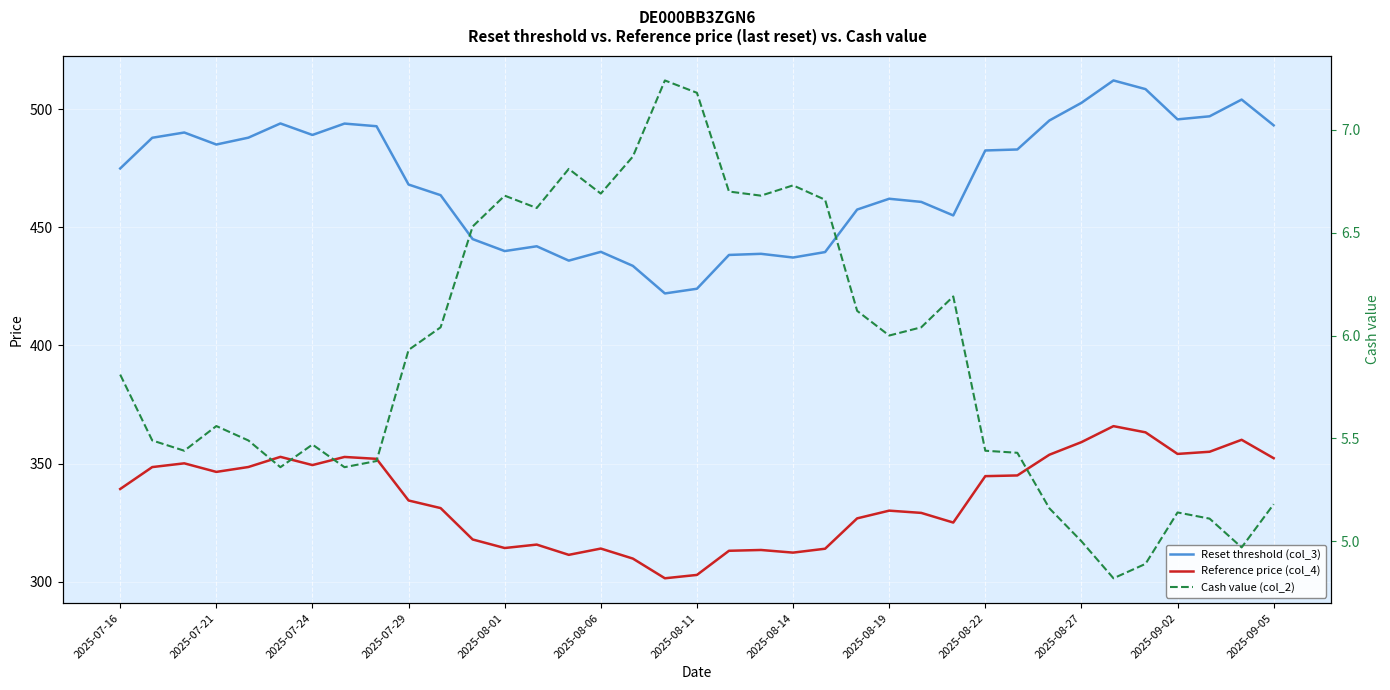

In Cash value (col_2), how many points are higher than both neighbors (excluding endpoints)?

8